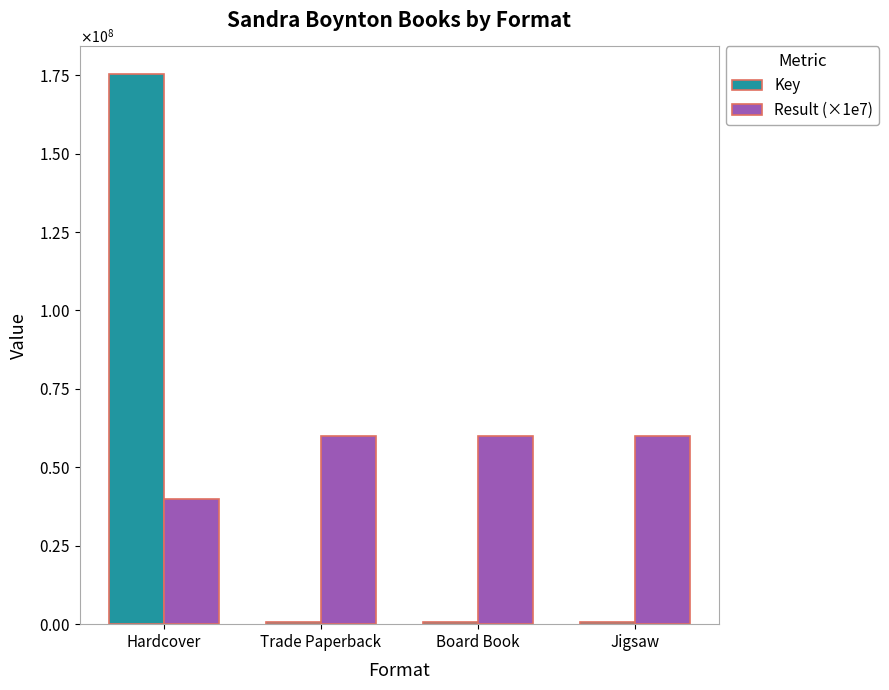

What position from the right is Hardcover?

4